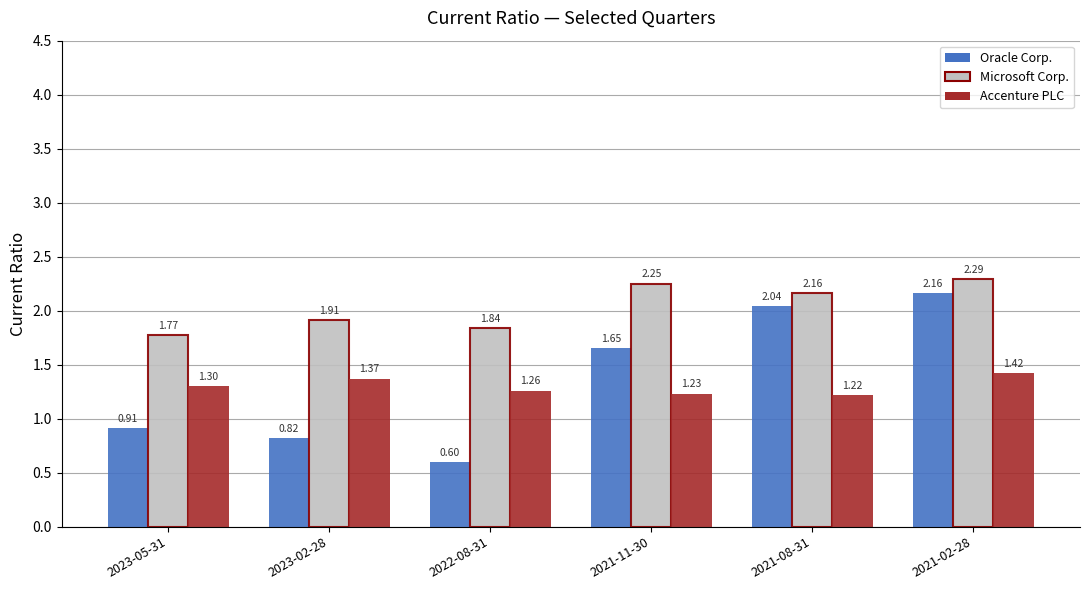

At how many categories does at least one series exceed 0?

6